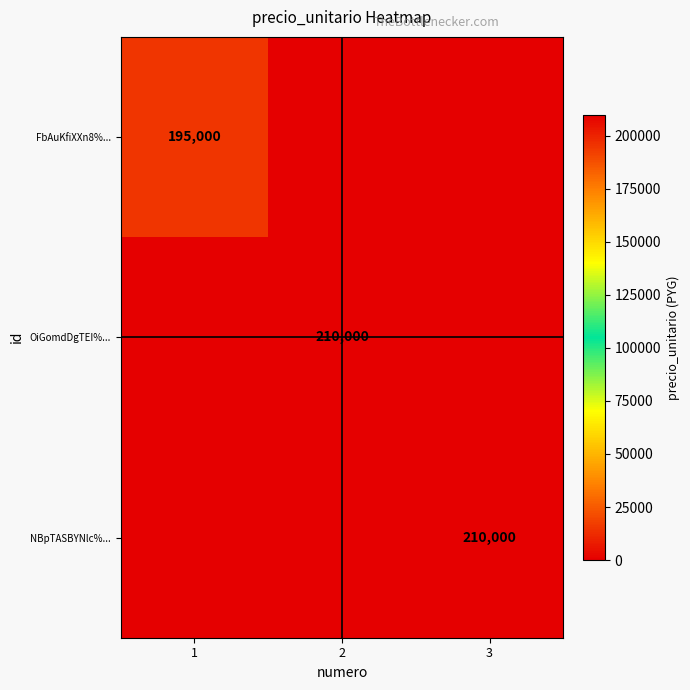

True or false: NBpTASBYNlc%... has a value of 48219 at 3.

False